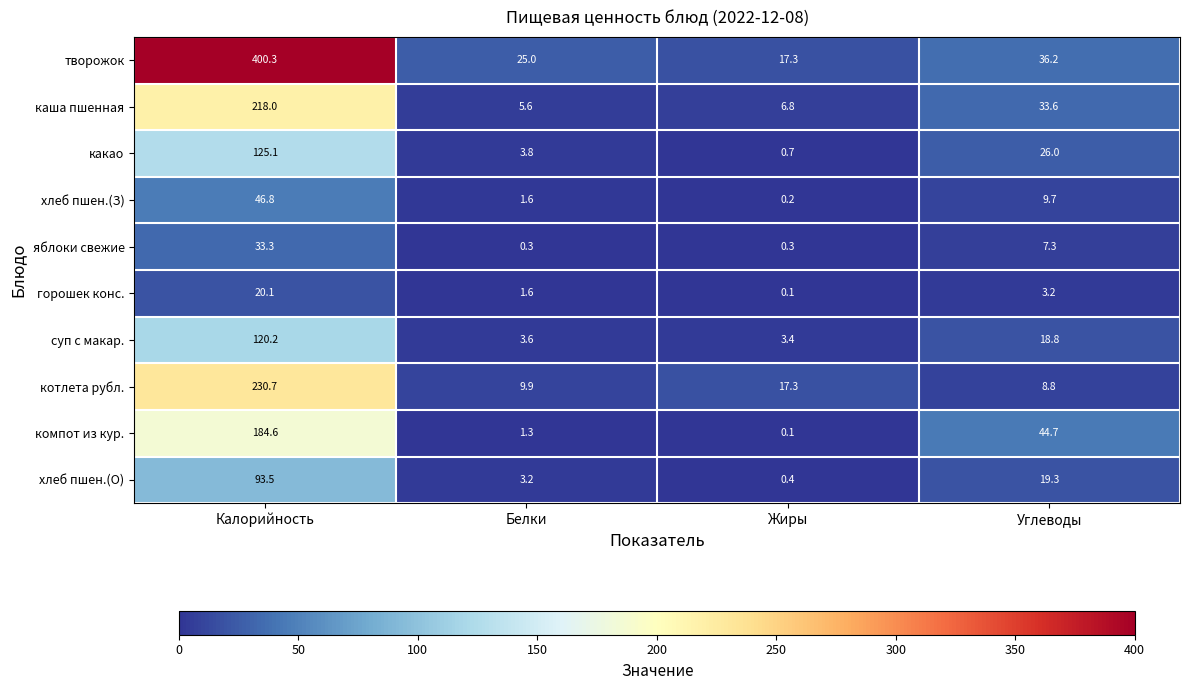

What is the maximum value shown in the chart?

400.3